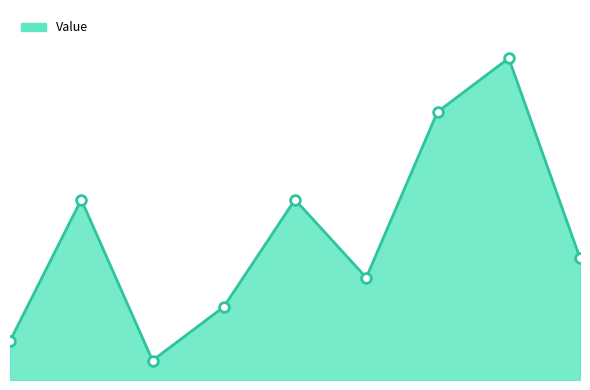

Does the chart have visible grid lines?

No